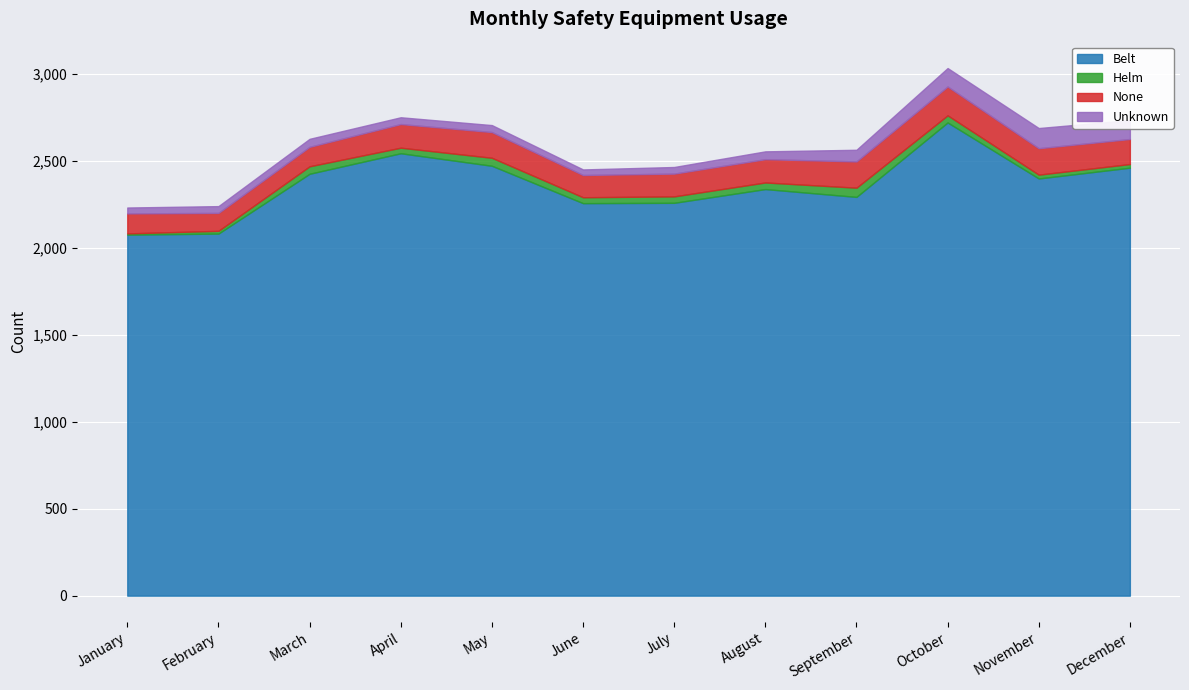

What is the value of the None point at the 6th from the left?

128